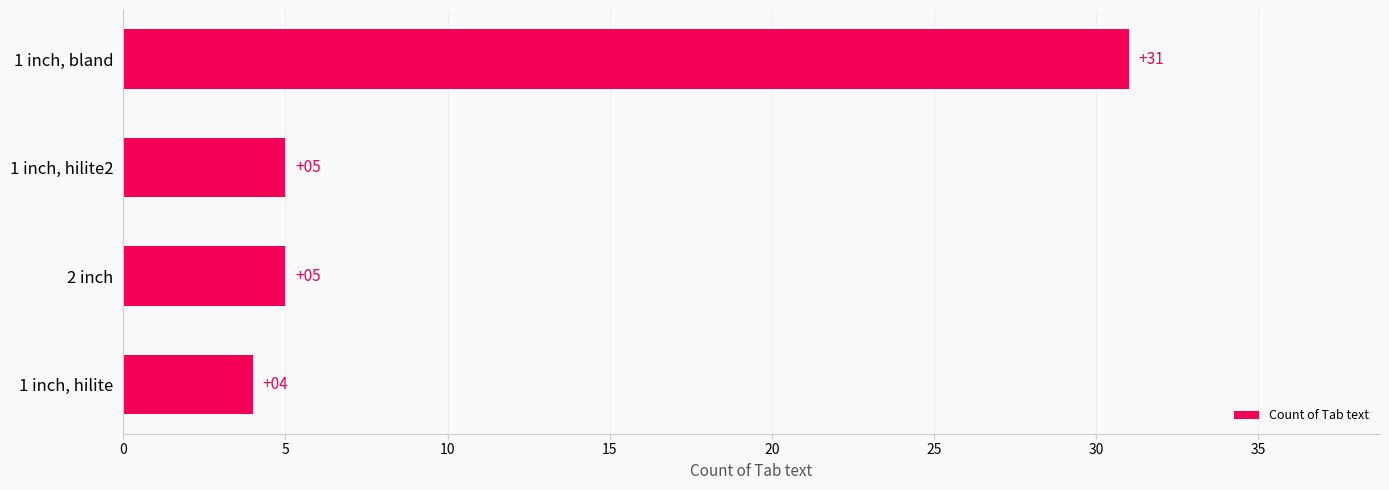

What is the change in value from 2 inch to 1 inch, bland?

+26